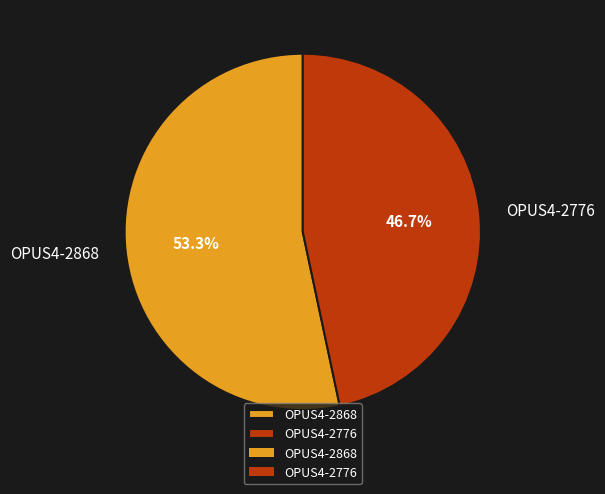

Approximately how many times larger is the value at OPUS4-2776 compared to OPUS4-2868?

0.9